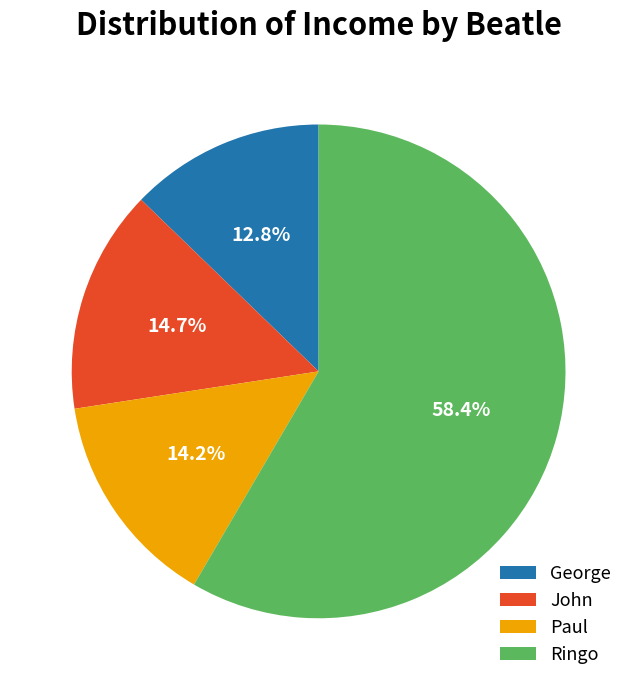

What portion of the pie excludes John?

85.3%